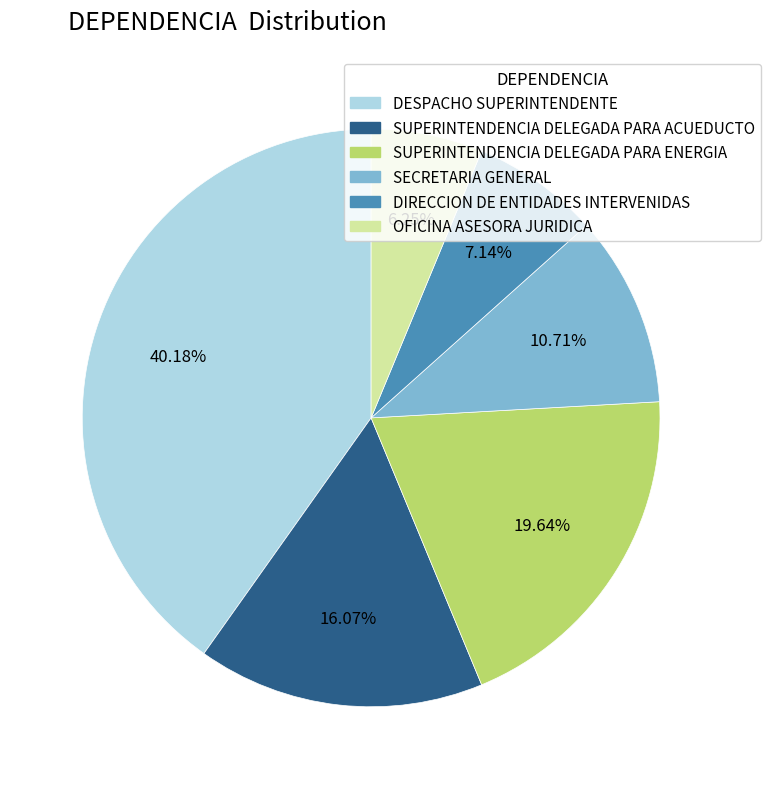

To the nearest percent, what is the difference between the SECRETARIA GENERAL and DESPACHO SUPERINTENDENTE slice percentages?

29%